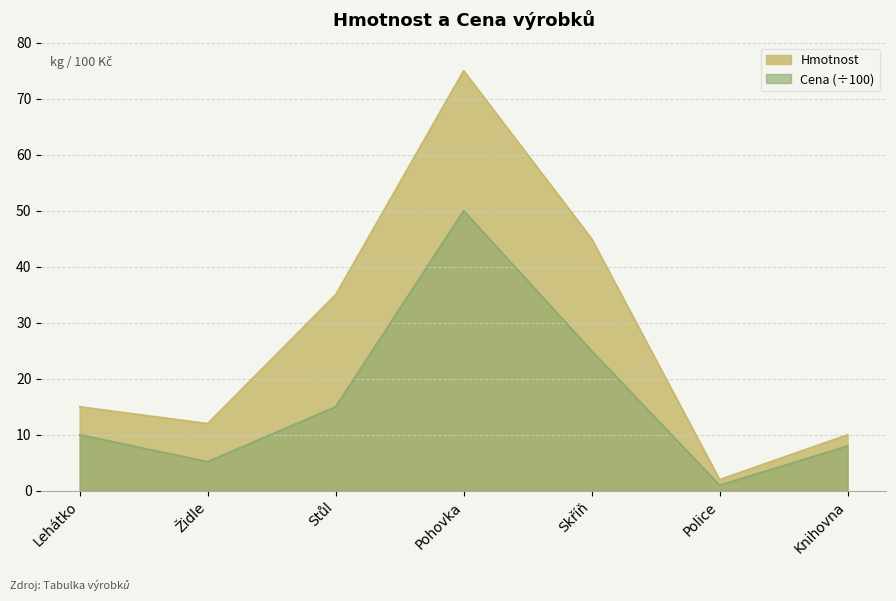

Which series has the largest range (max minus min)?

Hmotnost